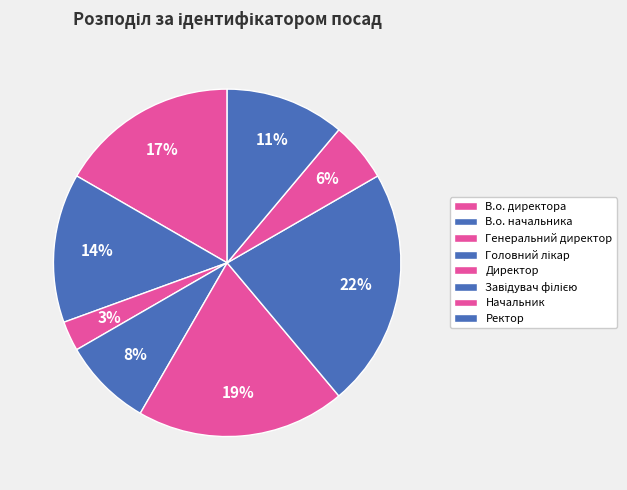

Is the sum of Головний лікар and В.о. начальника greater than half?

No